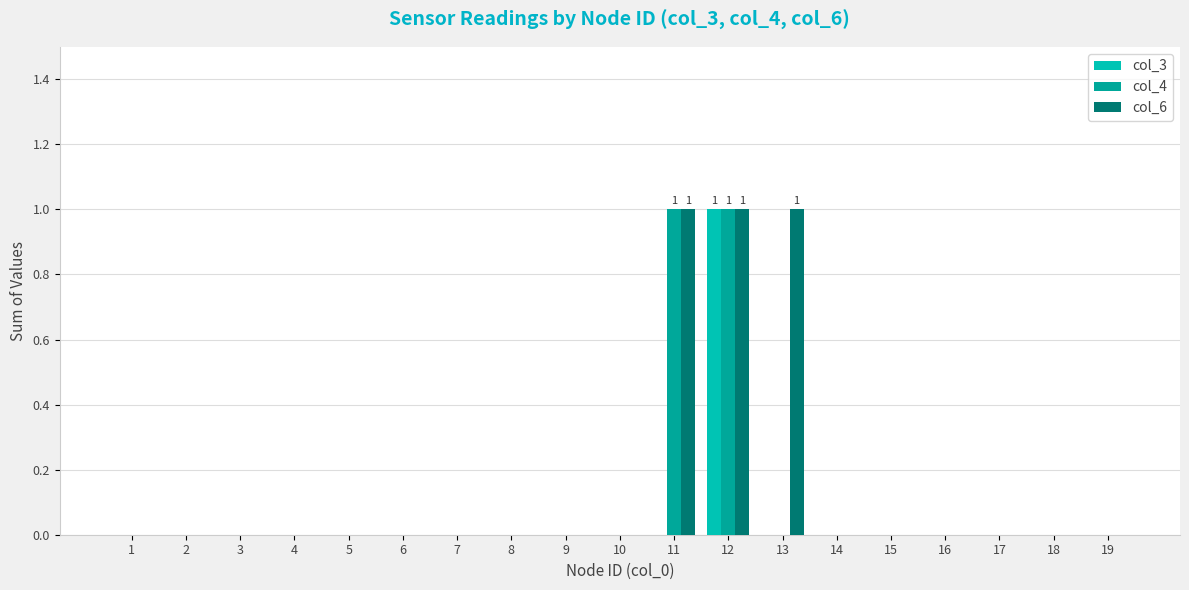

Count the col_6 values in the range 0 to 1.

19